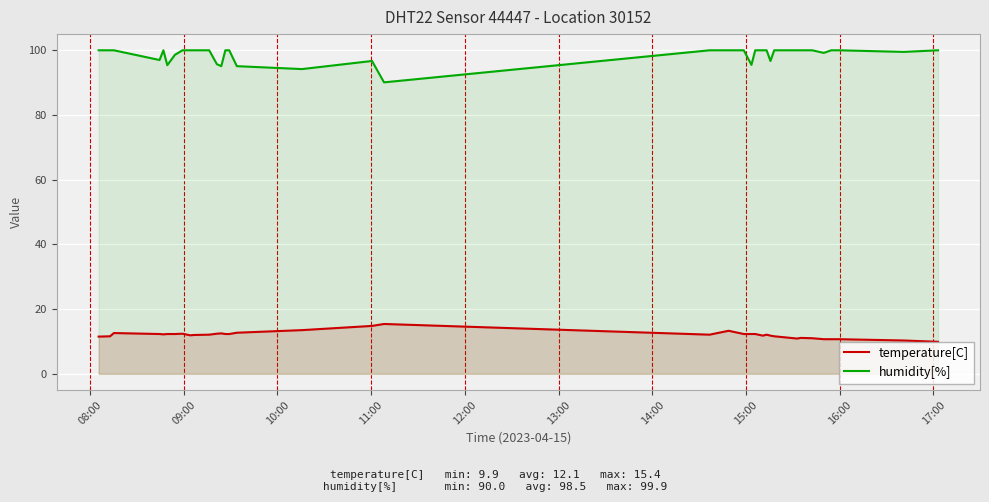

List the series in order of their peak value, highest first.

humidity[%], temperature[C]